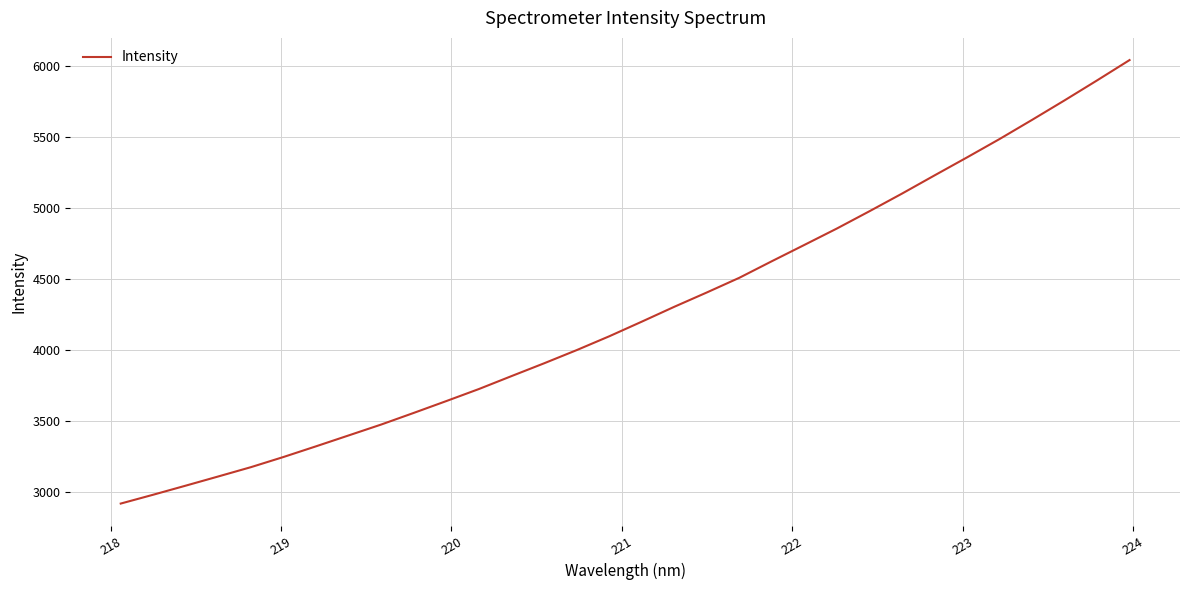

How many lines are shown in the chart?

1